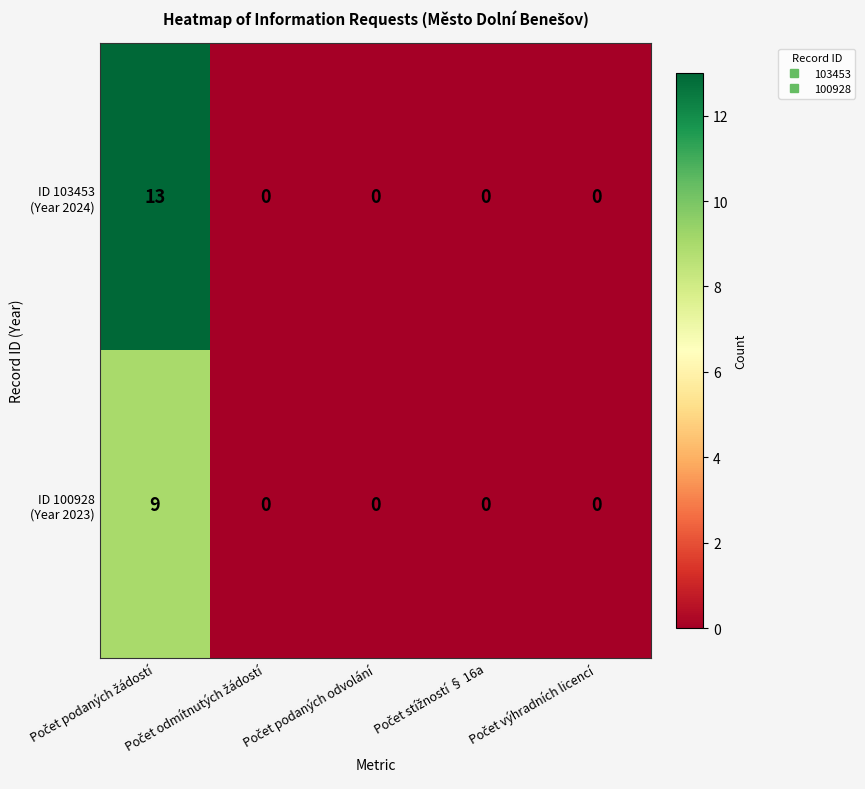

At how many categories does at least one series exceed 7?

1